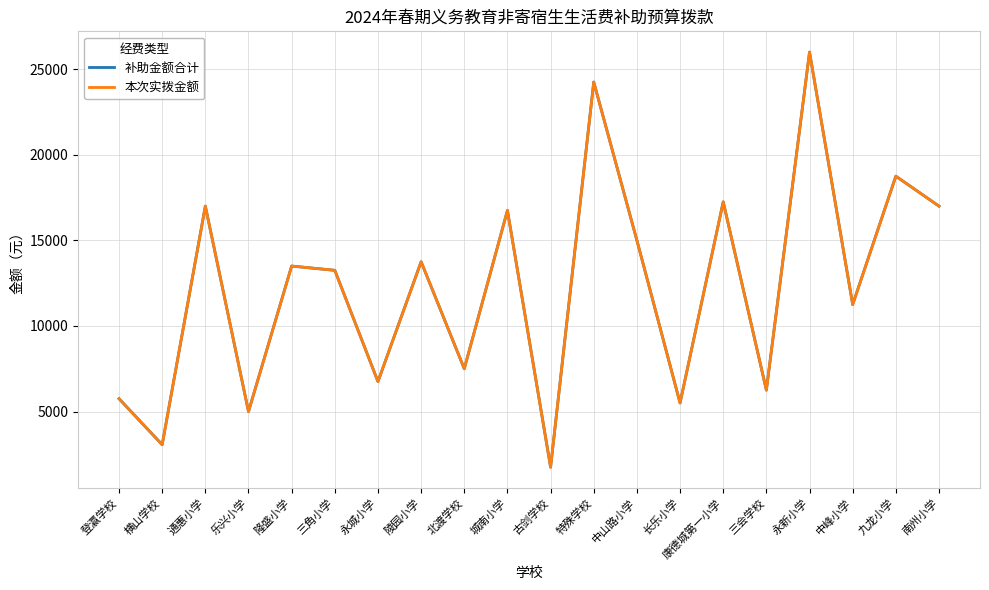

Is this an area chart (filled region under the line)?

No